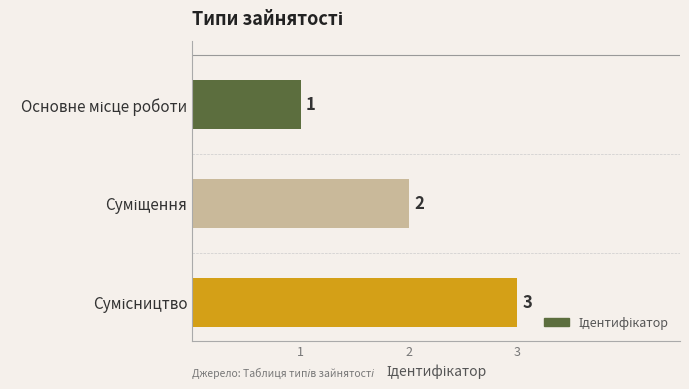

Count the values in the range 1 to 3.

3